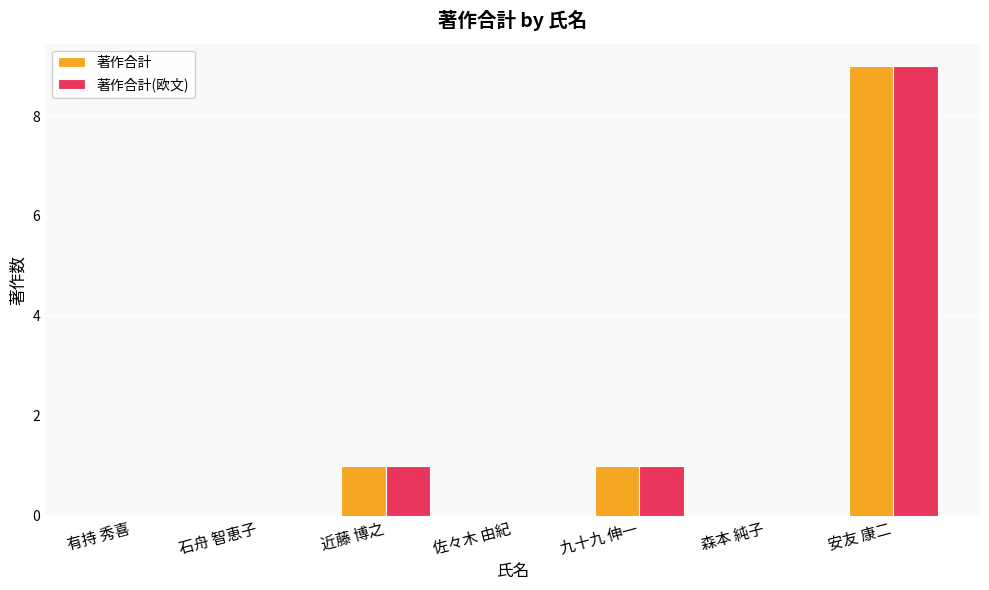

Reading left to right, transcribe all the data shown in this chart.

著作合計: 0	0	1	0	1	0	9
著作合計(欧文): 0	0	1	0	1	0	9